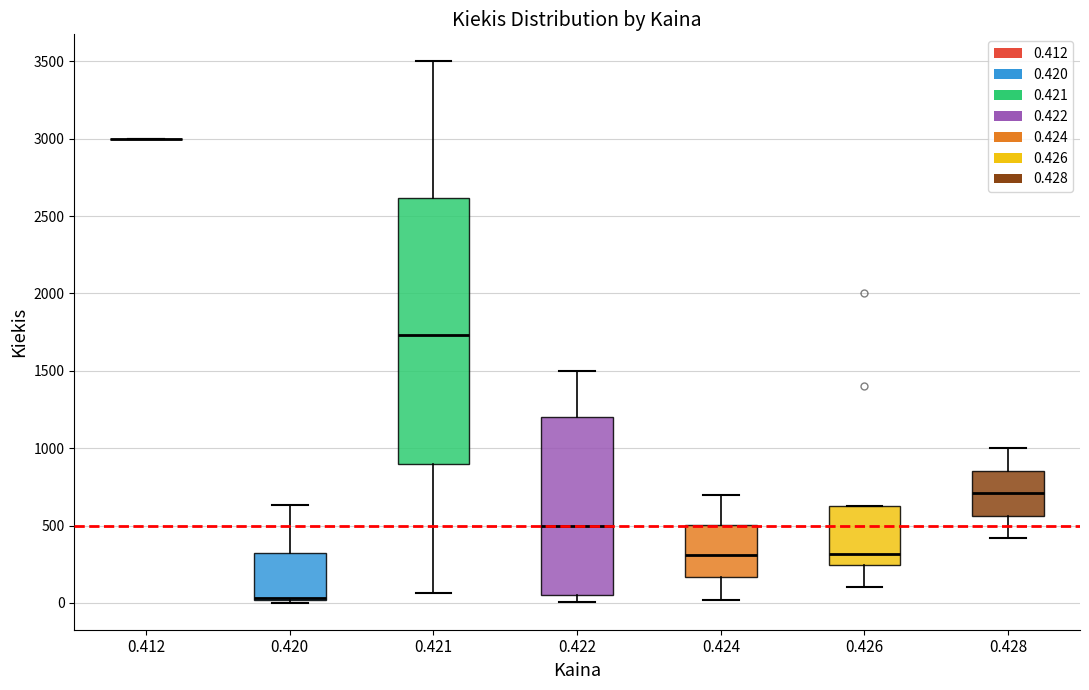

Reading left to right, transcribe this box plot: for each box, give where its median line is, the range the box spans, and where its two whiskers end, as read against the y-axis. The values are not printed on the chart, so give them approximately, as read against the axis.

0.412: box collapsed to a line at 3000, whiskers 3000 to 3000
0.420: median 50 (drawn on the box's lower edge), box 0 to 300, whiskers 0 (just below the box's lower edge) to 650
0.421: median 1750, box 900 to 2600, whiskers 50 to 3500
0.422: median 500, box 50 to 1200, whiskers 0 to 1500
0.424: median 300, box 150 to 500, whiskers 0 to 700
0.426: median 300, box 250 to 650, whiskers 100 to 650
0.428: median 700, box 550 to 850, whiskers 400 to 1000